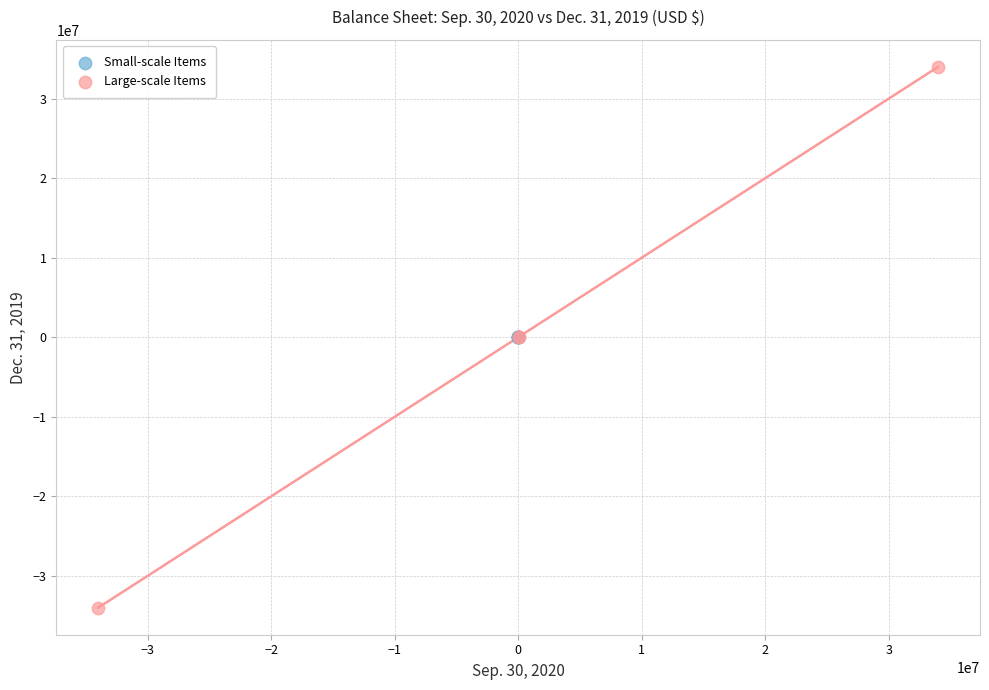

Which series contains the lowest Y value?

Large-scale Items